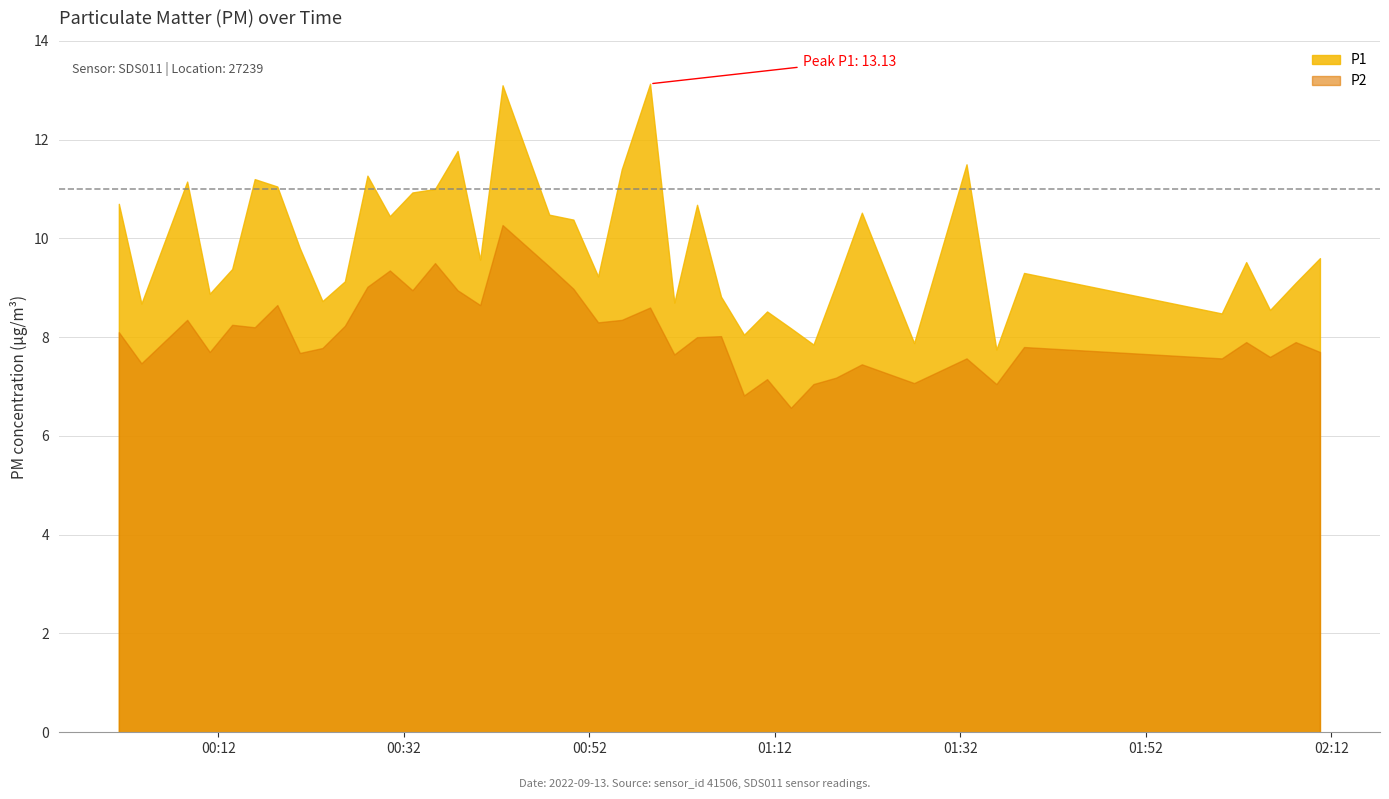

What is the difference between the second highest and minimum values in the P2 series?

2.9